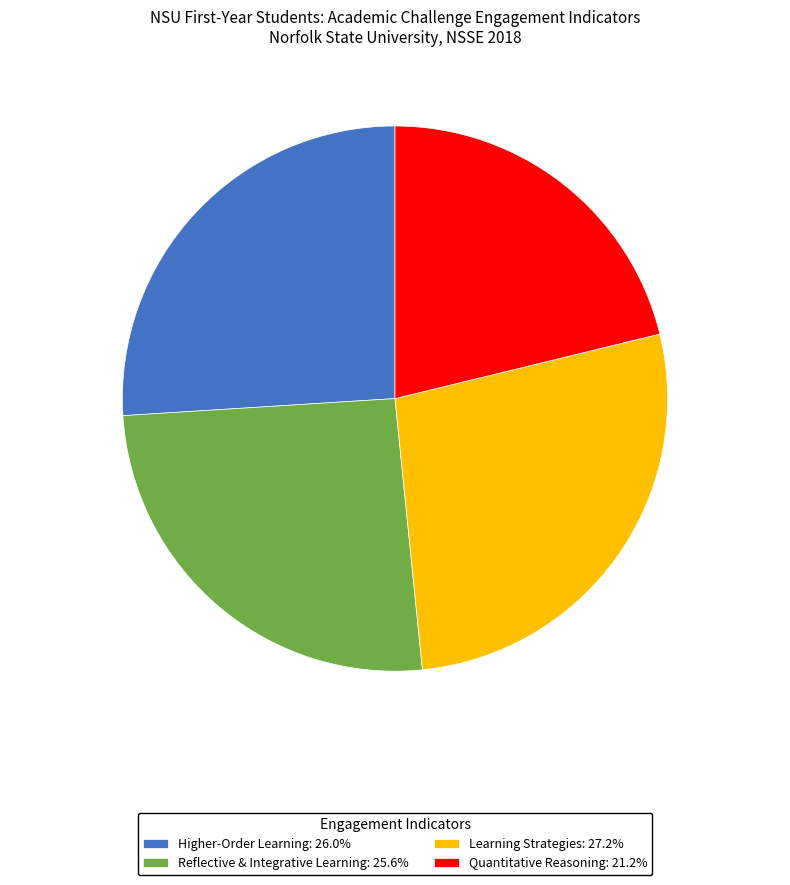

Is the sum of Higher-Order Learning and Quantitative Reasoning greater than half?

No